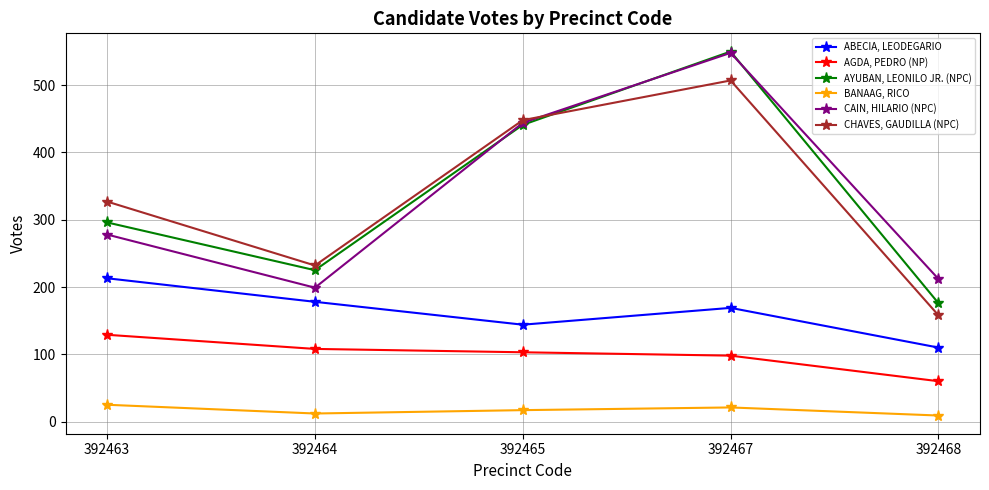

Reading right to left, extract all data points from this chart.

ABECIA, LEODEGARIO: 392468=110	392467=169	392465=144	392464=178	392463=213
AGDA, PEDRO (NP): 392468=60	392467=98	392465=103	392464=108	392463=129
AYUBAN, LEONILO JR. (NPC): 392468=176	392467=550	392465=441	392464=225	392463=296
BANAAG, RICO: 392468=9	392467=21	392465=17	392464=12	392463=25
CAIN, HILARIO (NPC): 392468=212	392467=548	392465=444	392464=199	392463=278
CHAVES, GAUDILLA (NPC): 392468=158	392467=507	392465=448	392464=232	392463=327